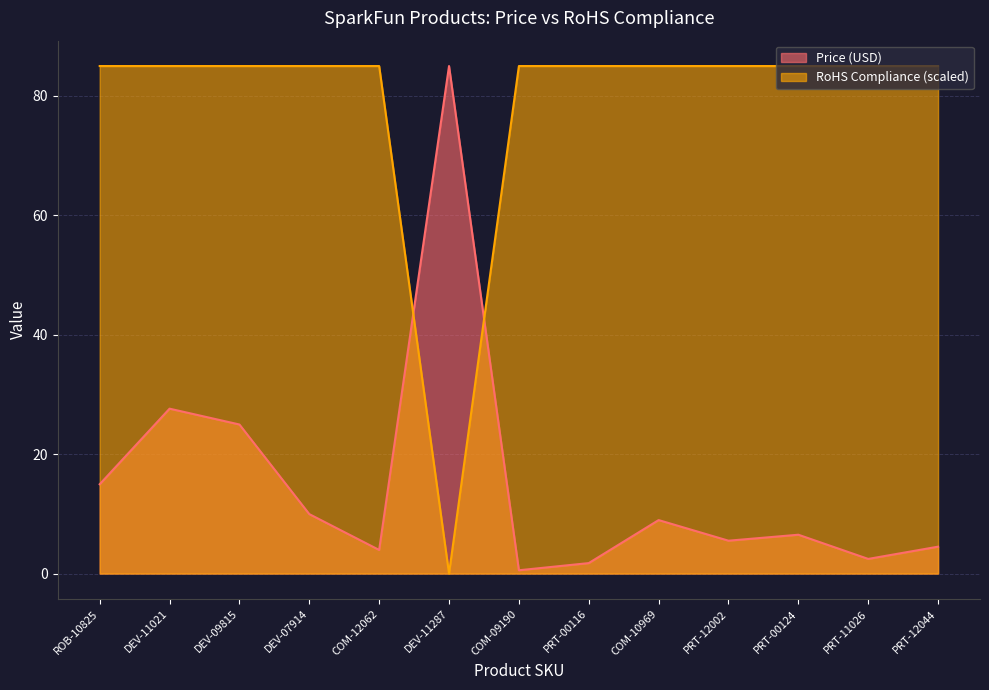

Between ROB-10825 and PRT-12044, which series saw the biggest shift?

Price (USD)